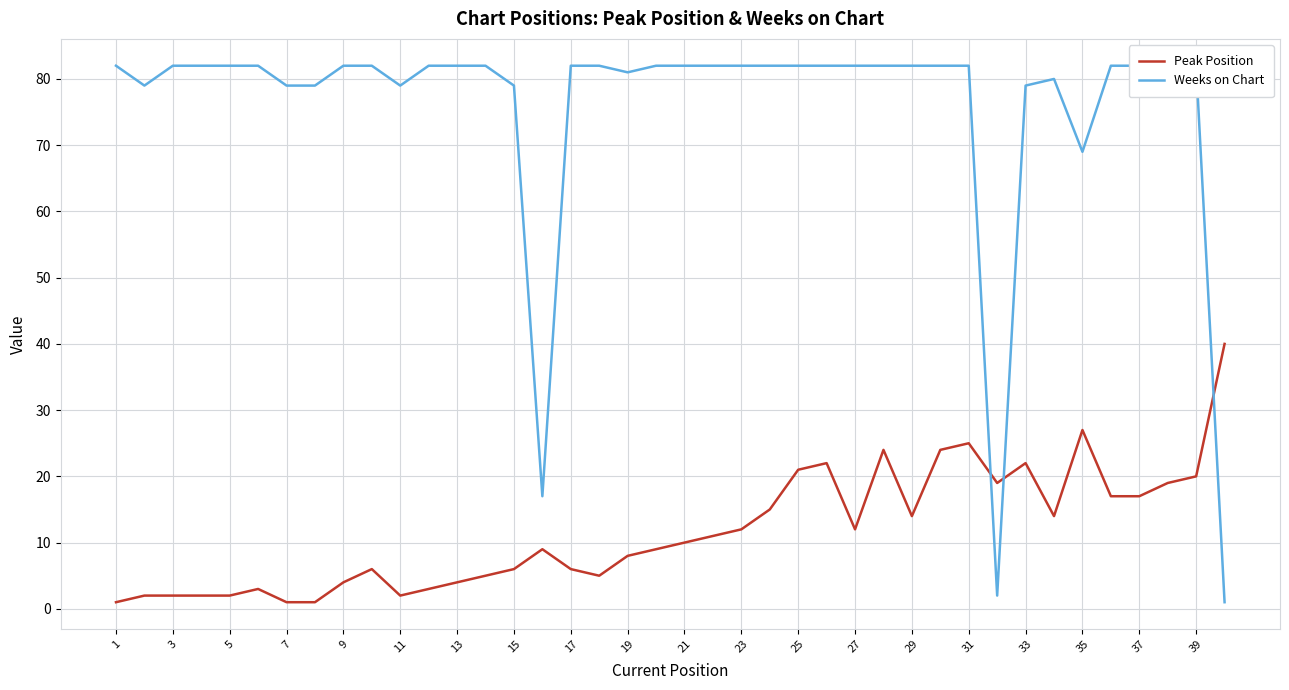

The Peak Position series shows 6 at 17. True or false?

True